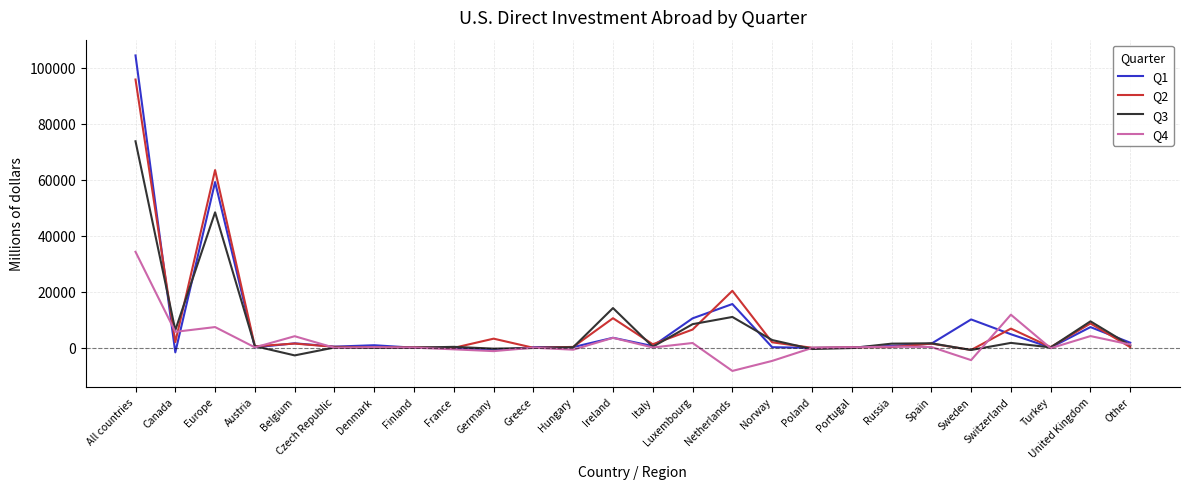

Between Europe and Ireland, which series saw the biggest shift?

Q1